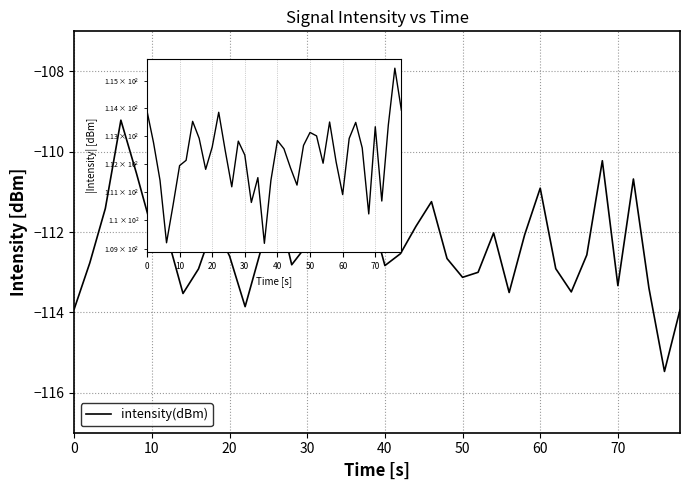

Does the chart have visible grid lines?

Yes